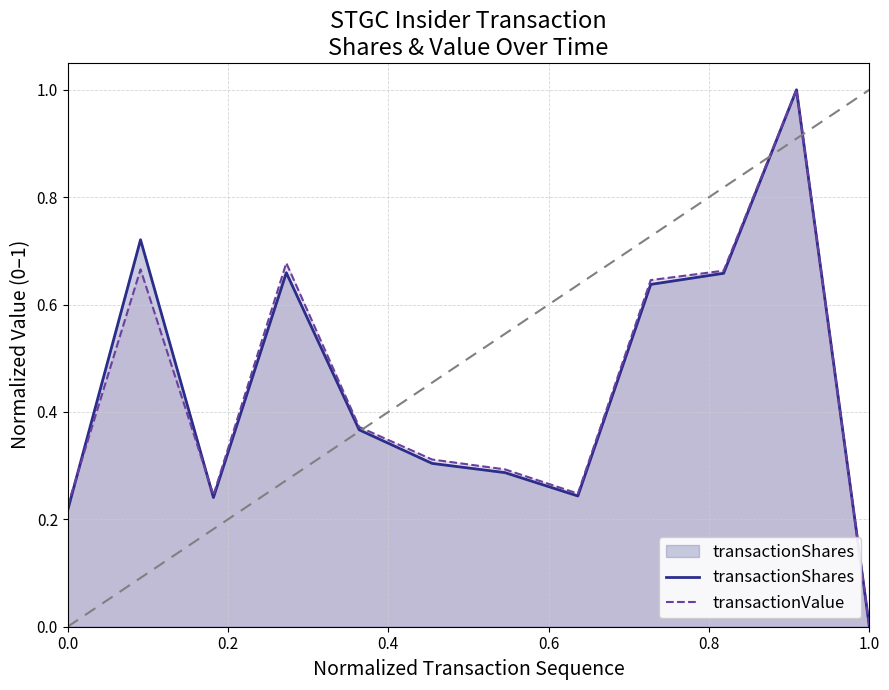

Is it true that transactionValue equals 0.3 at 0.0?

False